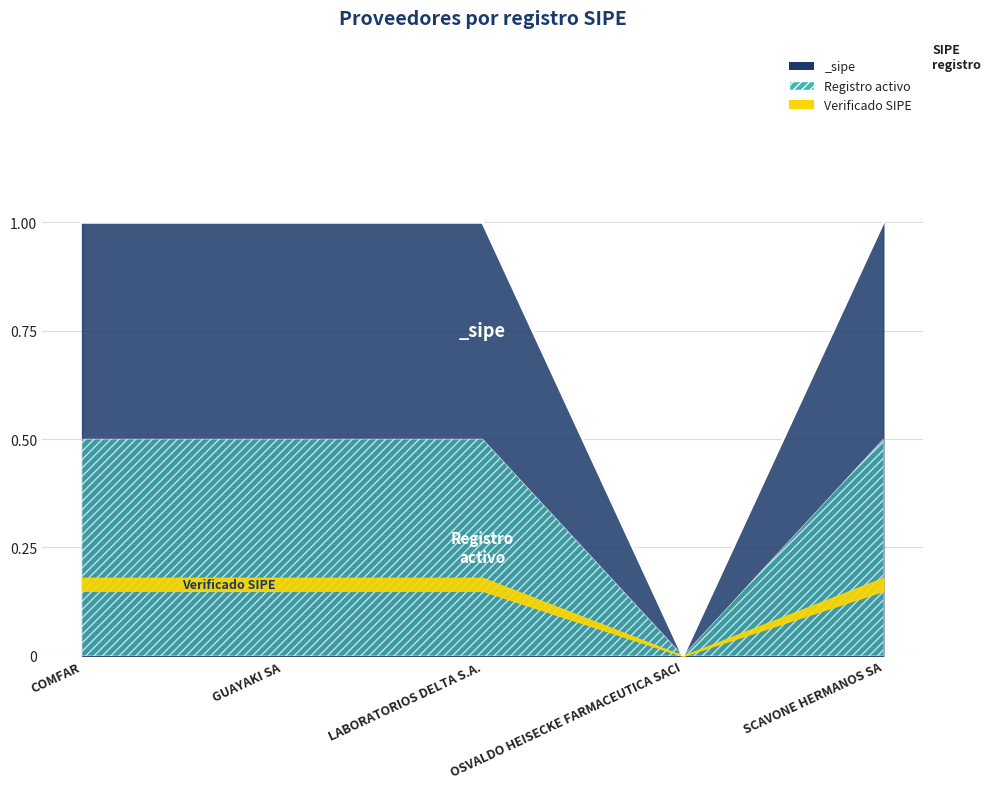

What is the label of the 4th point from the left?

OSVALDO HEISECKE FARMACEUTICA SACI